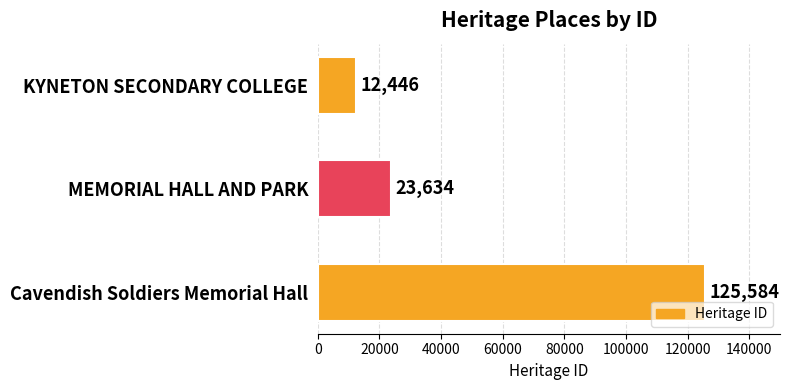

What position from the bottom is MEMORIAL HALL AND PARK?

2